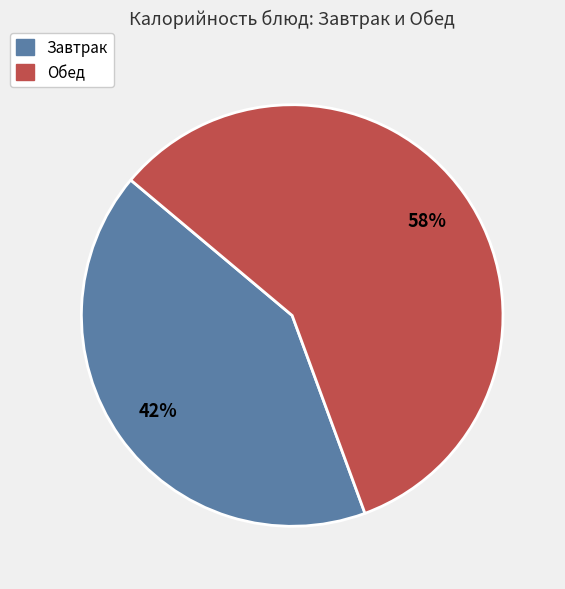

Is the sum of Обед and Завтрак greater than half?

Yes